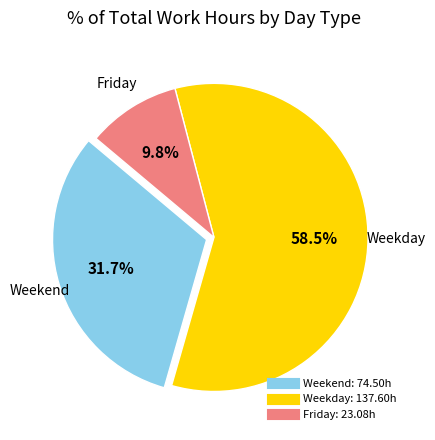

Does any single category account for the majority?

Yes